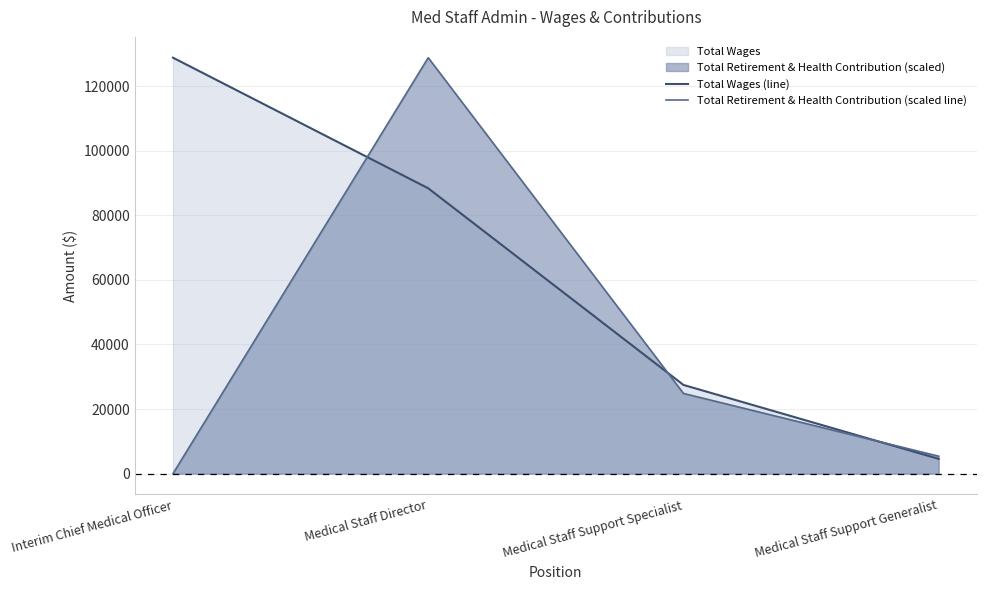

Where is Total Wages (line) nearest to the value 66684?

Medical Staff Director